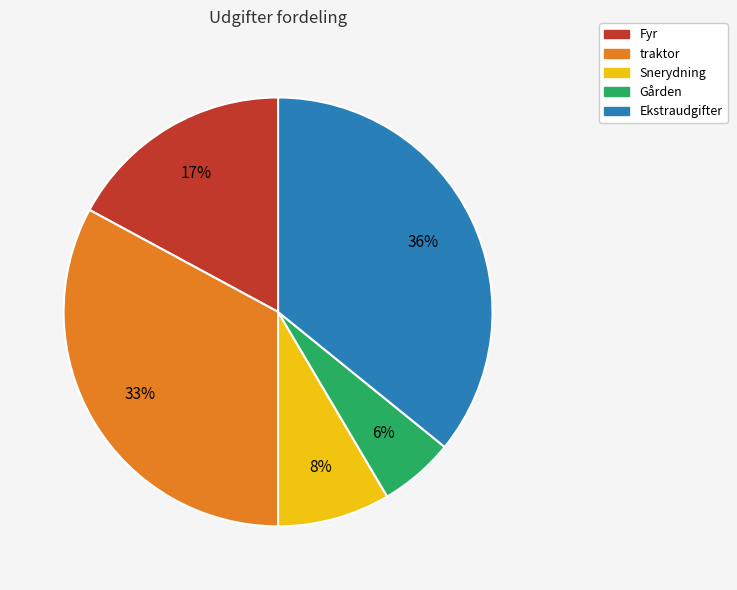

What is the largest slice in the pie chart?

Ekstraudgifter